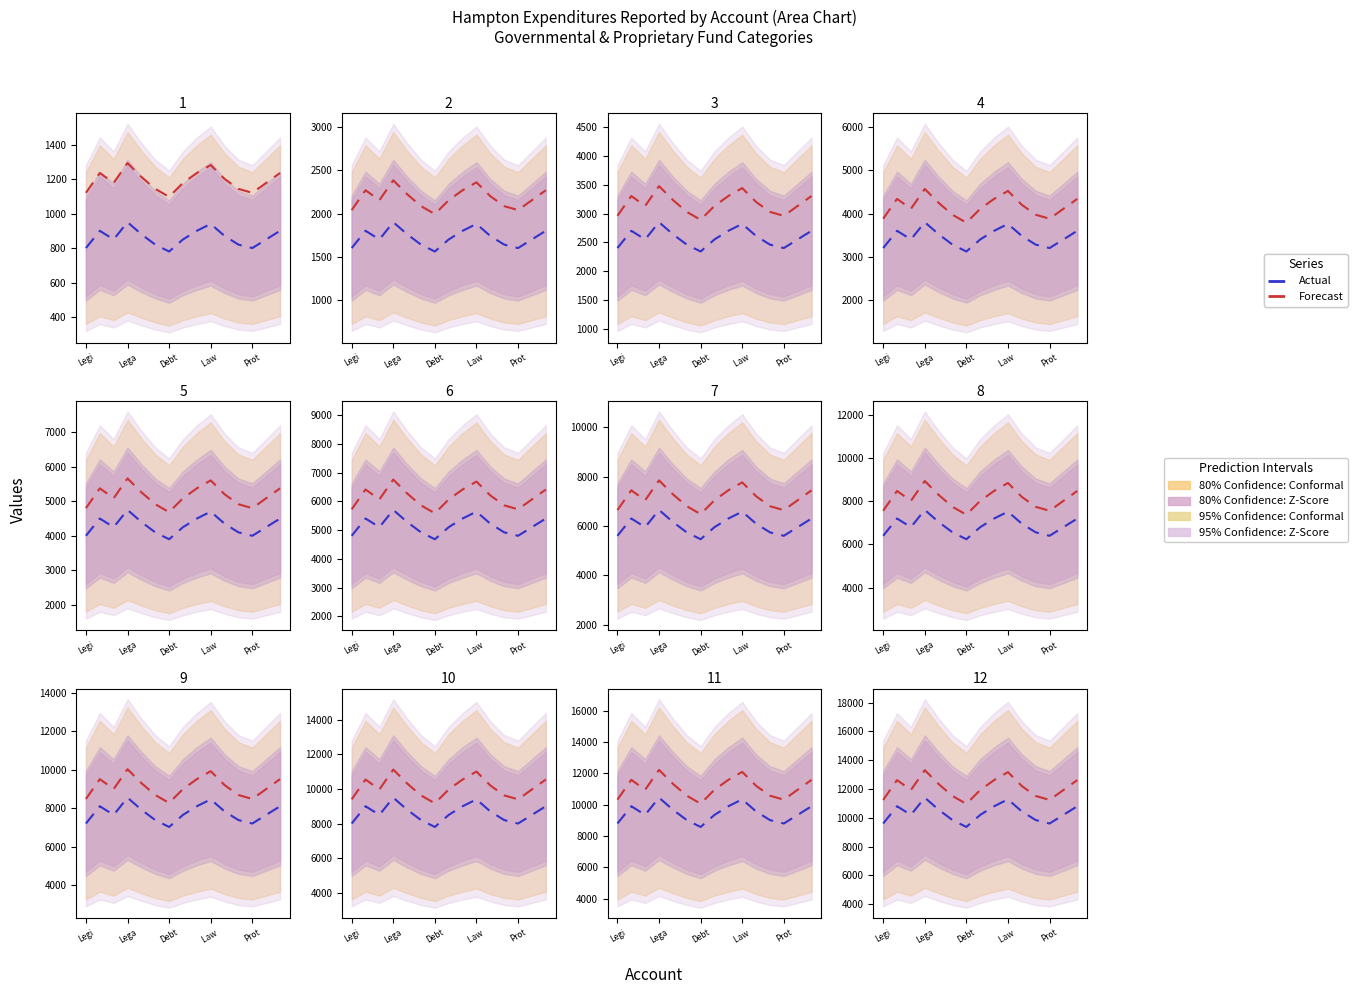

The value of Forecast at 14 is 7368.5. True or false?

False